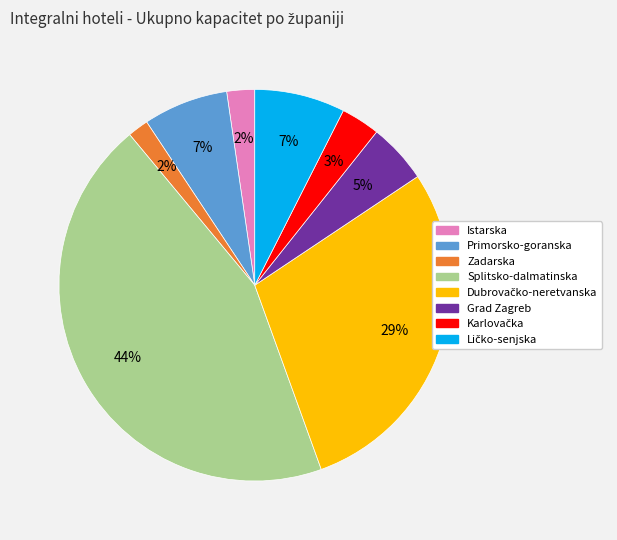

What percentage is the Splitsko-dalmatinska slice, to the nearest percent?

44%